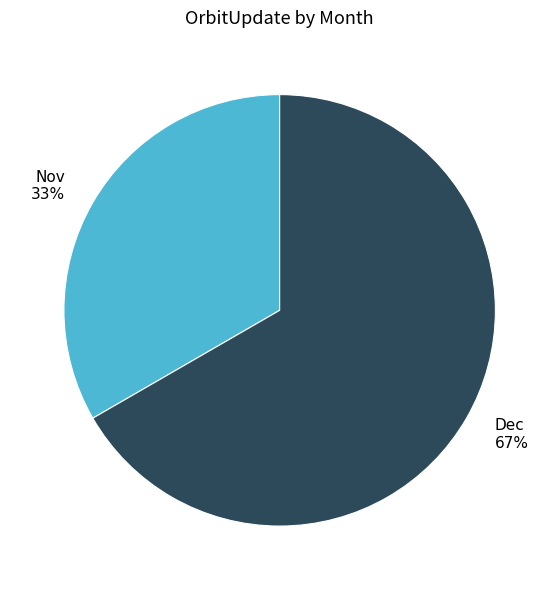

The Nov slice represents 42% of the pie. True or false?

False